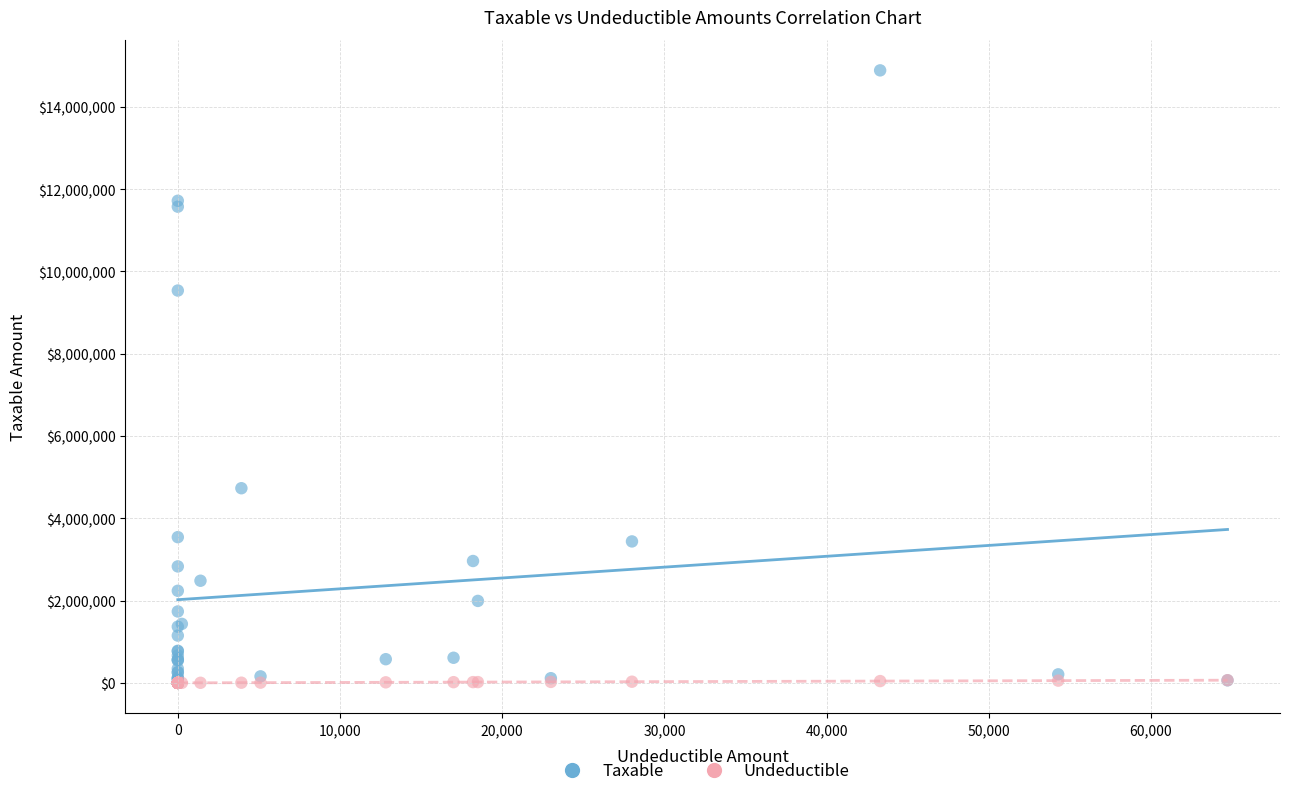

What are all the series names shown in the legend?

Taxable, Undeductible